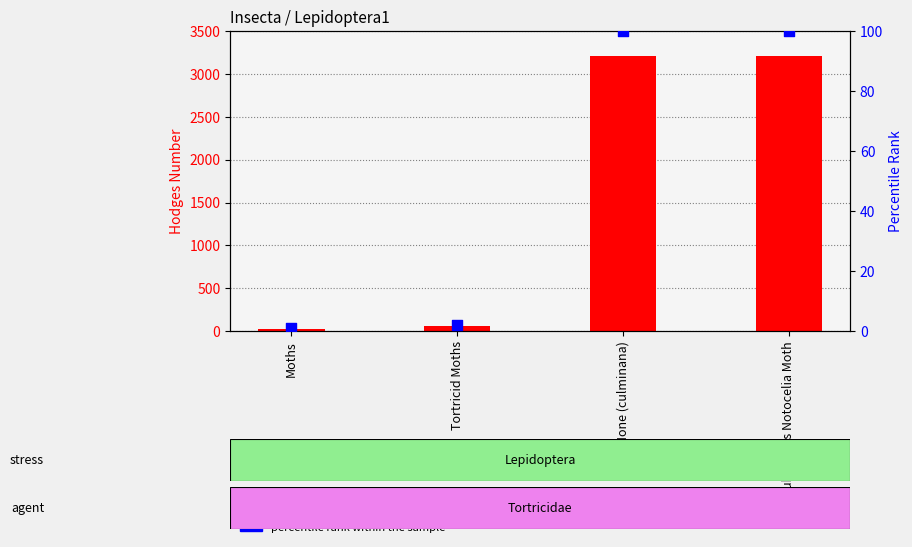

At which category is the sum across all series the highest?

None (culminana)